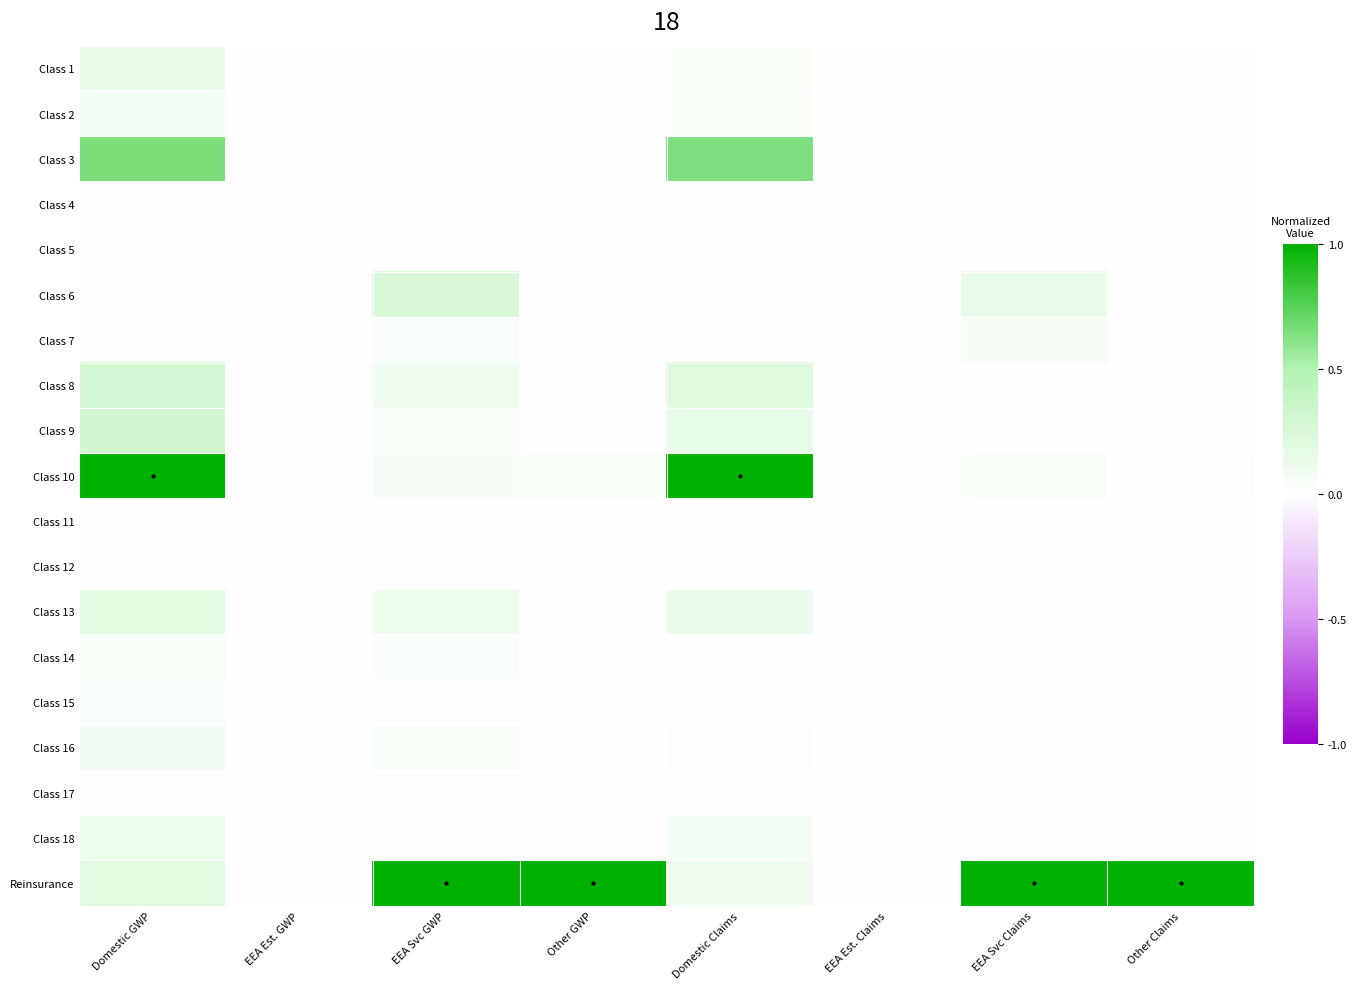

Reading left to right, extract all data points from this chart.

Class 1: Domestic GWP=0.1	EEA Est. GWP=0.0	EEA Svc GWP=0.0	Other GWP=0.0	Domestic Claims=0.0	EEA Est. Claims=0.0	EEA Svc Claims=0.0	Other Claims=0.0
Class 2: Domestic GWP=0.1	EEA Est. GWP=0.0	EEA Svc GWP=0.0	Other GWP=0.0	Domestic Claims=0.0	EEA Est. Claims=0.0	EEA Svc Claims=0.0	Other Claims=0.0
Class 3: Domestic GWP=0.7	EEA Est. GWP=0.0	EEA Svc GWP=0.0	Other GWP=0.0	Domestic Claims=0.6	EEA Est. Claims=0.0	EEA Svc Claims=0.0	Other Claims=0.0
Class 4: Domestic GWP=0.0	EEA Est. GWP=0.0	EEA Svc GWP=0.0	Other GWP=0.0	Domestic Claims=-0.0	EEA Est. Claims=0.0	EEA Svc Claims=0.0	Other Claims=0.0
Class 5: Domestic GWP=0.0	EEA Est. GWP=0.0	EEA Svc GWP=0.0	Other GWP=0.0	Domestic Claims=0.0	EEA Est. Claims=0.0	EEA Svc Claims=0.0	Other Claims=0.0
Class 6: Domestic GWP=0.0	EEA Est. GWP=0.0	EEA Svc GWP=0.3	Other GWP=0.0	Domestic Claims=0.0	EEA Est. Claims=0.0	EEA Svc Claims=0.1	Other Claims=0.0
Class 7: Domestic GWP=0.0	EEA Est. GWP=0.0	EEA Svc GWP=0.0	Other GWP=0.0	Domestic Claims=0.0	EEA Est. Claims=0.0	EEA Svc Claims=0.1	Other Claims=0.0
Class 8: Domestic GWP=0.3	EEA Est. GWP=0.0	EEA Svc GWP=0.1	Other GWP=0.0	Domestic Claims=0.2	EEA Est. Claims=0.0	EEA Svc Claims=0.0	Other Claims=0.0
Class 9: Domestic GWP=0.3	EEA Est. GWP=0.0	EEA Svc GWP=0.0	Other GWP=0.0	Domestic Claims=0.1	EEA Est. Claims=0.0	EEA Svc Claims=0.0	Other Claims=0.0
Class 10: Domestic GWP=1.0	EEA Est. GWP=0.0	EEA Svc GWP=0.1	Other GWP=0.0	Domestic Claims=1.0	EEA Est. Claims=0.0	EEA Svc Claims=0.0	Other Claims=0.0
Class 11: Domestic GWP=0.0	EEA Est. GWP=0.0	EEA Svc GWP=0.0	Other GWP=0.0	Domestic Claims=0.0	EEA Est. Claims=0.0	EEA Svc Claims=0.0	Other Claims=0.0
Class 12: Domestic GWP=0.0	EEA Est. GWP=0.0	EEA Svc GWP=0.0	Other GWP=0.0	Domestic Claims=0.0	EEA Est. Claims=0.0	EEA Svc Claims=0.0	Other Claims=0.0
Class 13: Domestic GWP=0.2	EEA Est. GWP=0.0	EEA Svc GWP=0.1	Other GWP=0.0	Domestic Claims=0.1	EEA Est. Claims=0.0	EEA Svc Claims=0.0	Other Claims=0.0
Class 14: Domestic GWP=0.0	EEA Est. GWP=0.0	EEA Svc GWP=0.0	Other GWP=-0.0	Domestic Claims=0.0	EEA Est. Claims=0.0	EEA Svc Claims=0.0	Other Claims=0.0
Class 15: Domestic GWP=0.0	EEA Est. GWP=0.0	EEA Svc GWP=0.0	Other GWP=0.0	Domestic Claims=0.0	EEA Est. Claims=0.0	EEA Svc Claims=0.0	Other Claims=0.0
Class 16: Domestic GWP=0.1	EEA Est. GWP=0.0	EEA Svc GWP=0.1	Other GWP=0.0	Domestic Claims=0.0	EEA Est. Claims=0.0	EEA Svc Claims=0.0	Other Claims=0.0
Class 17: Domestic GWP=0.0	EEA Est. GWP=0.0	EEA Svc GWP=0.0	Other GWP=0.0	Domestic Claims=0.0	EEA Est. Claims=0.0	EEA Svc Claims=0.0	Other Claims=0.0
Class 18: Domestic GWP=0.1	EEA Est. GWP=0.0	EEA Svc GWP=0.0	Other GWP=0.0	Domestic Claims=0.1	EEA Est. Claims=0.0	EEA Svc Claims=0.0	Other Claims=0.0
Reinsurance: Domestic GWP=0.2	EEA Est. GWP=0.0	EEA Svc GWP=1.0	Other GWP=1.0	Domestic Claims=0.1	EEA Est. Claims=0.0	EEA Svc Claims=1.0	Other Claims=1.0